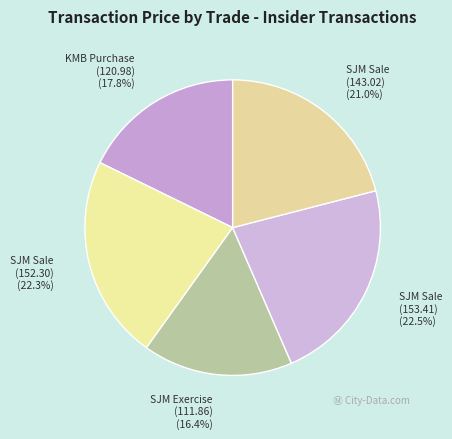

Approximately how many times larger is the value at SJM Exercise (111.86) compared to KMB Purchase (120.98)?

0.9